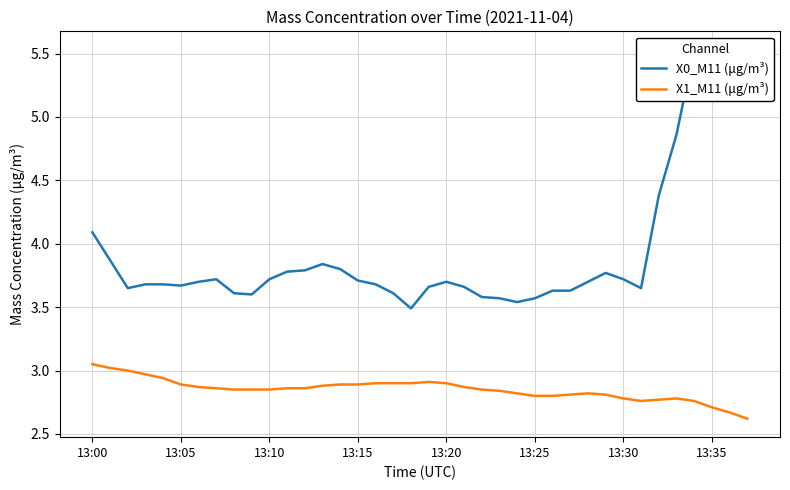

What is the lowest value of the X0_M11 (μg/m³) series?

3.5